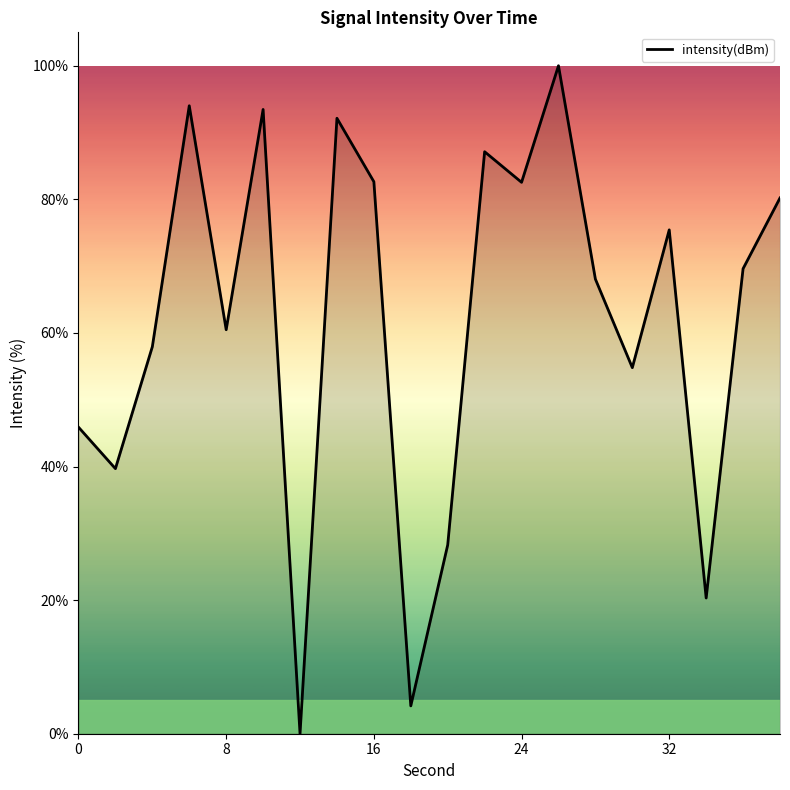

How many positive values are there?

19